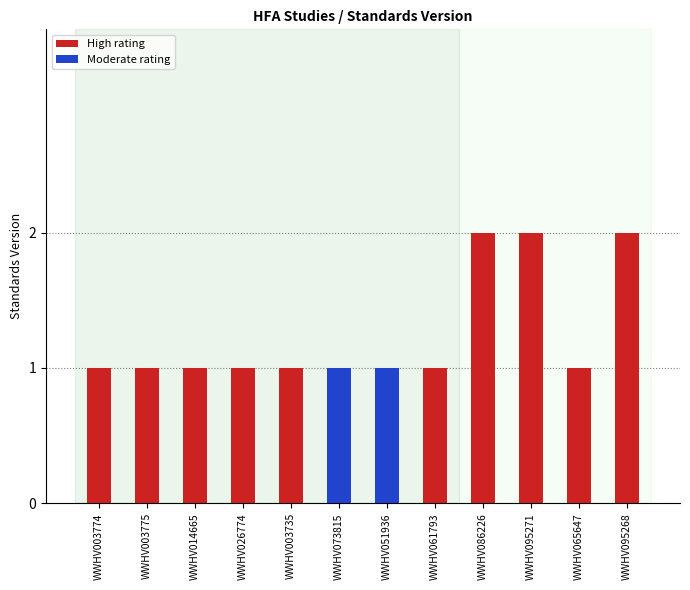

What is the label of the 5th bar from the left?

WWHV003735